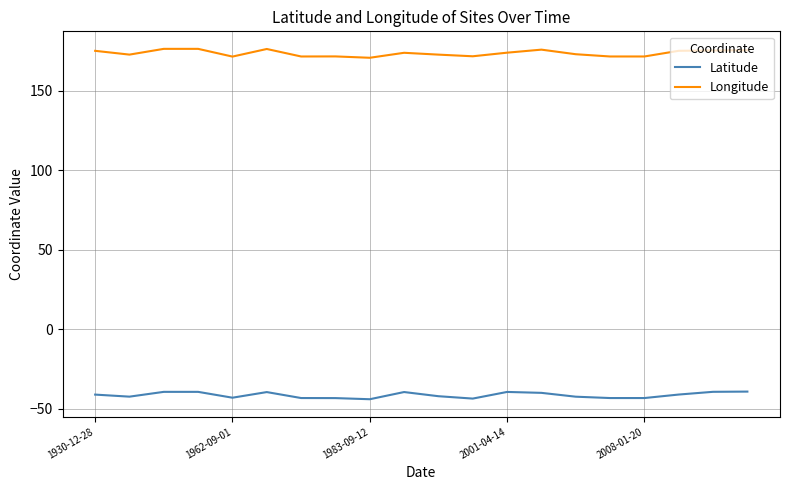

What is the difference between the maximum and minimum values in the Longitude series?

5.6